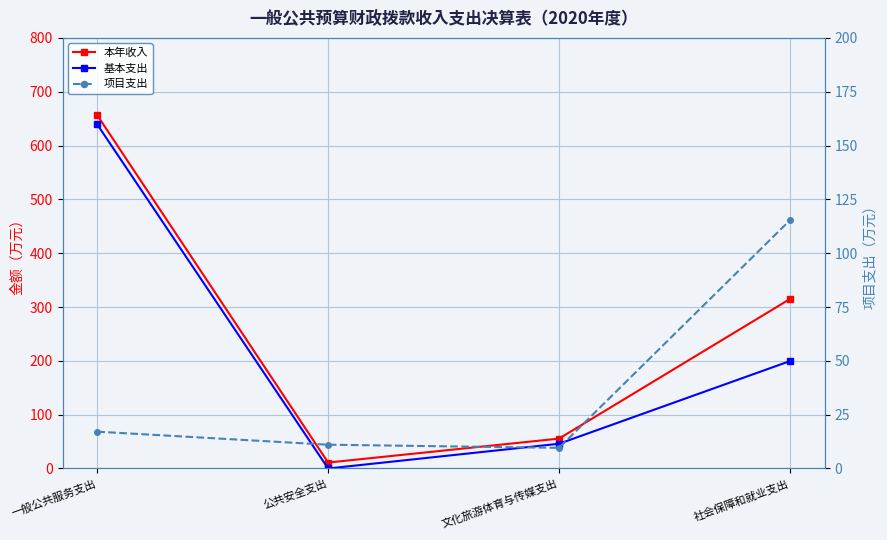

True or false: 本年收入 and 基本支出 intersect in this chart.

False